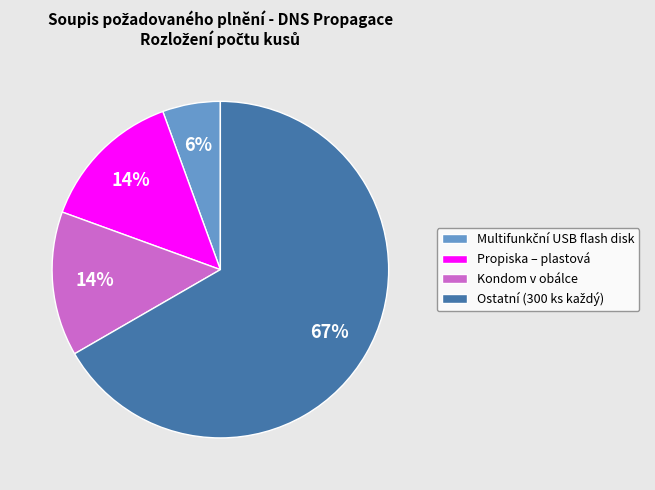

What percentage is the Propiska – plastová slice, to the nearest percent?

14%